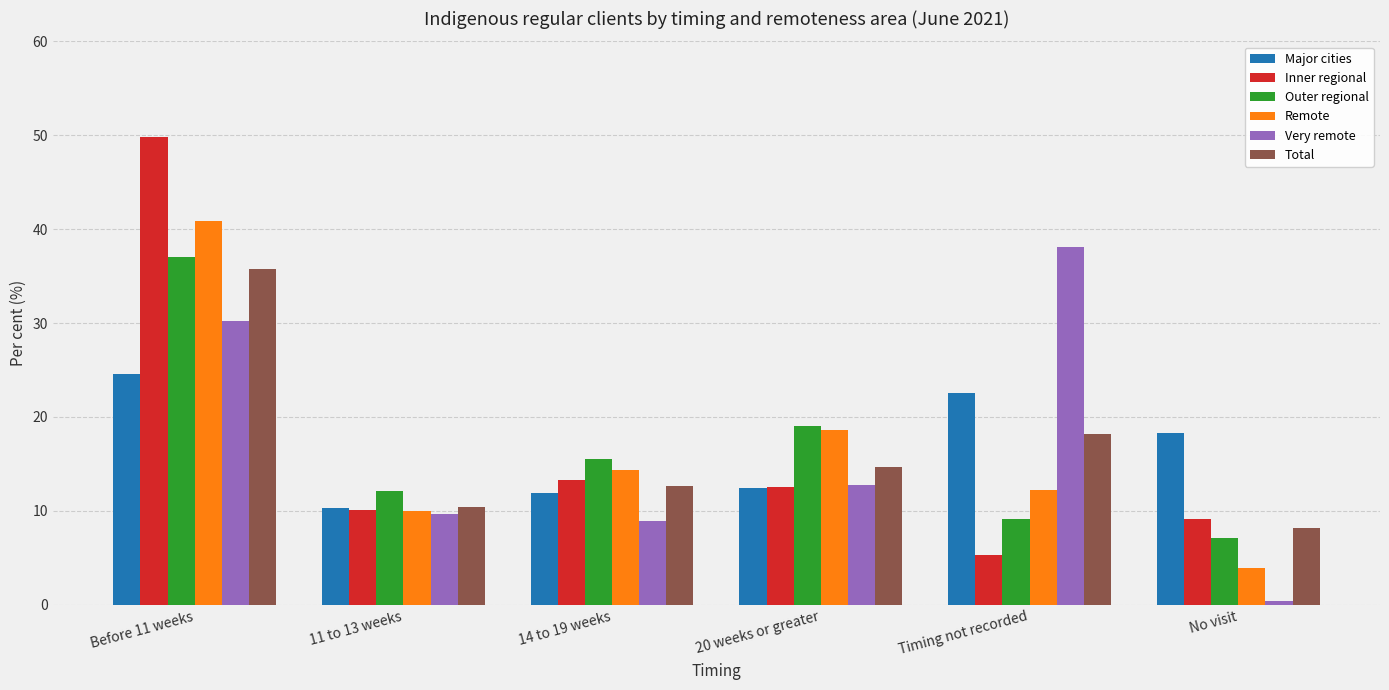

What is the sum of all Inner regional values?

100.1